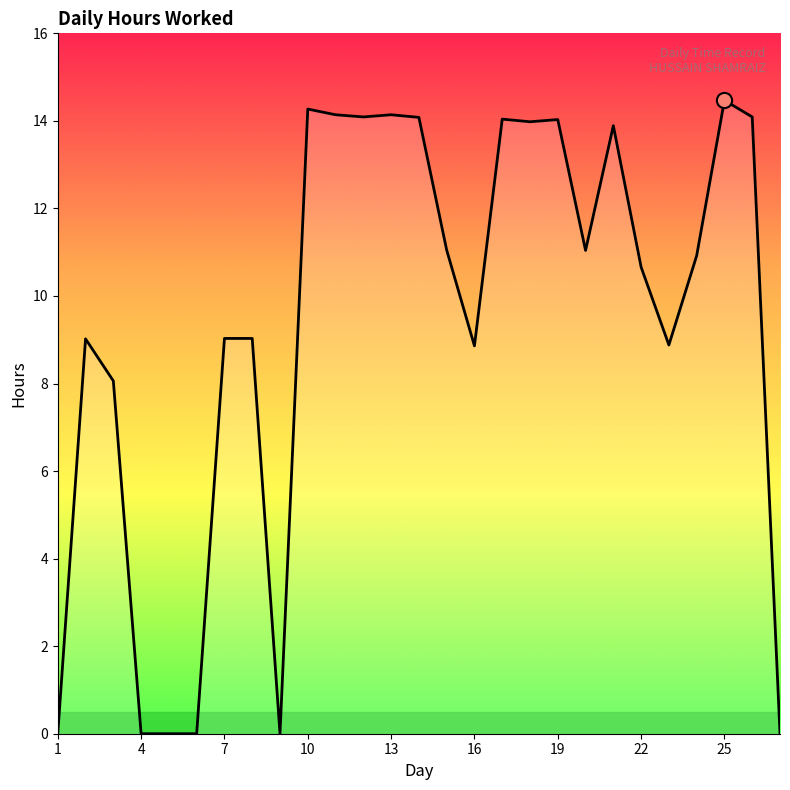

What is the maximum value shown in the chart?

14.5